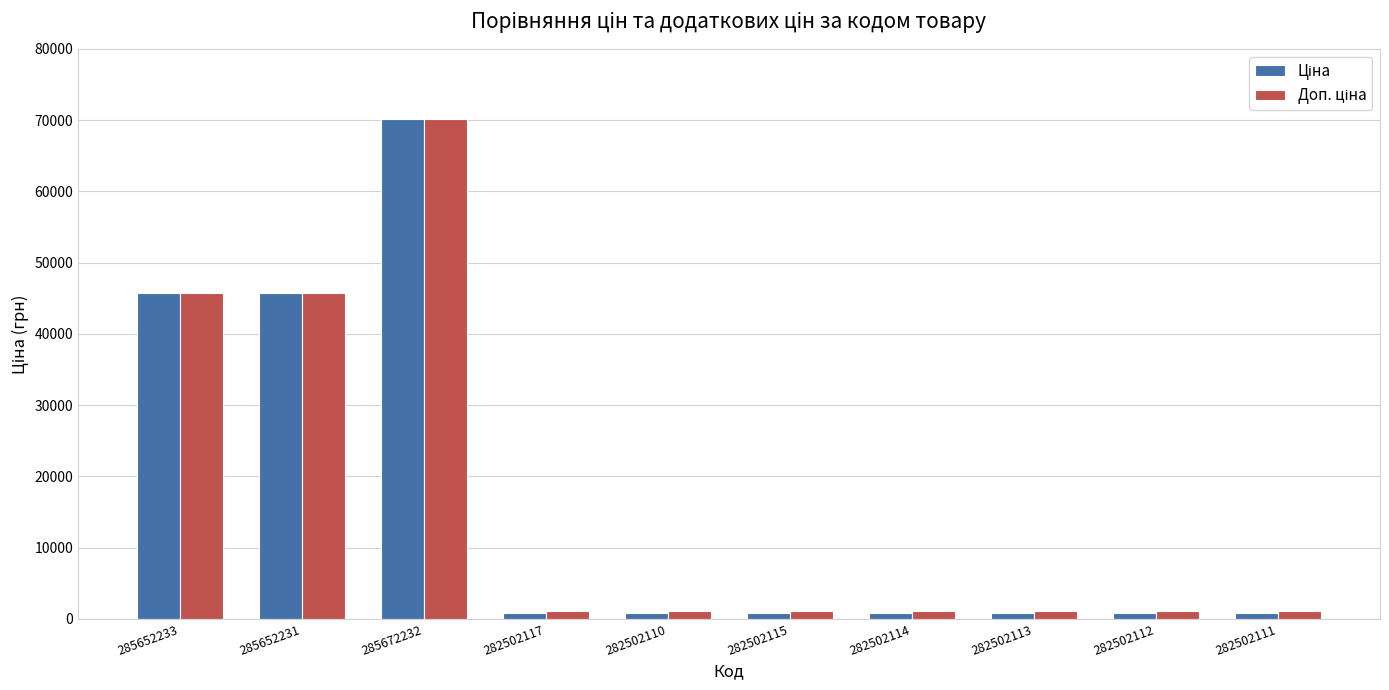

At which category is the sum across all series the highest?

285672232